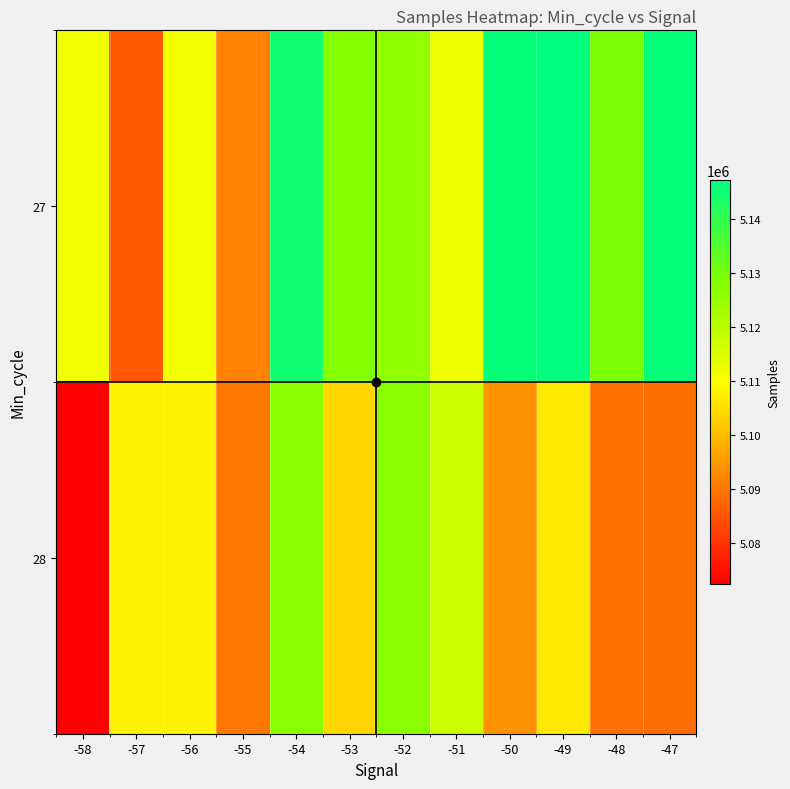

Which series has the largest total across all categories?

27